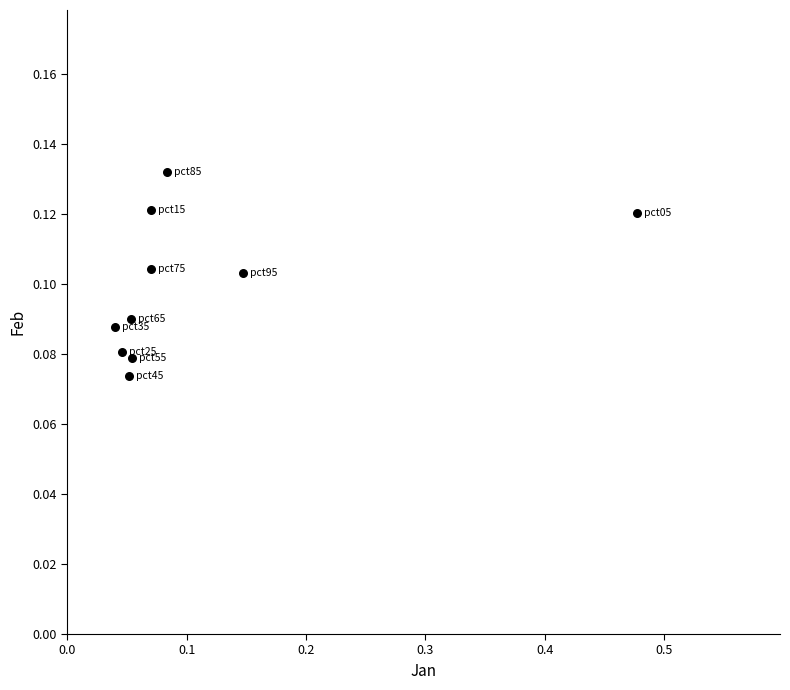

What is the range of X values (max minus min)?

0.4